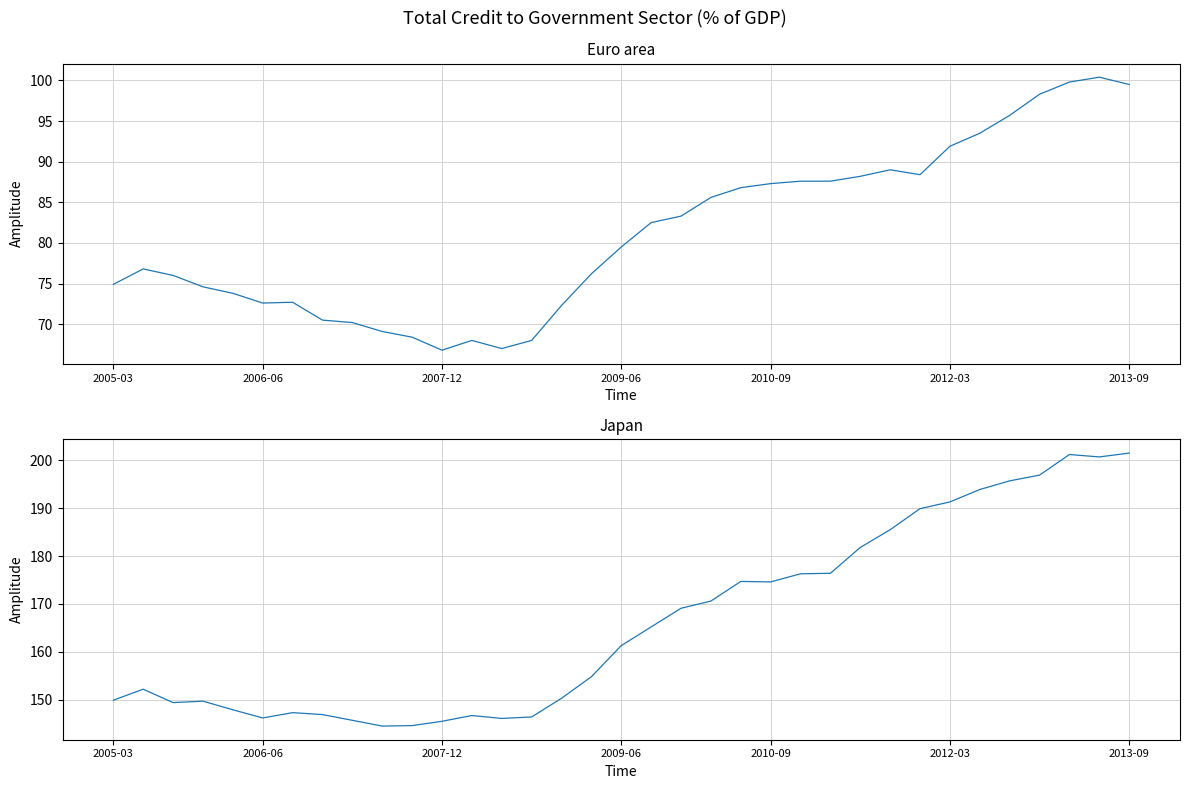

Where is Euro area nearest to the value 83?

19